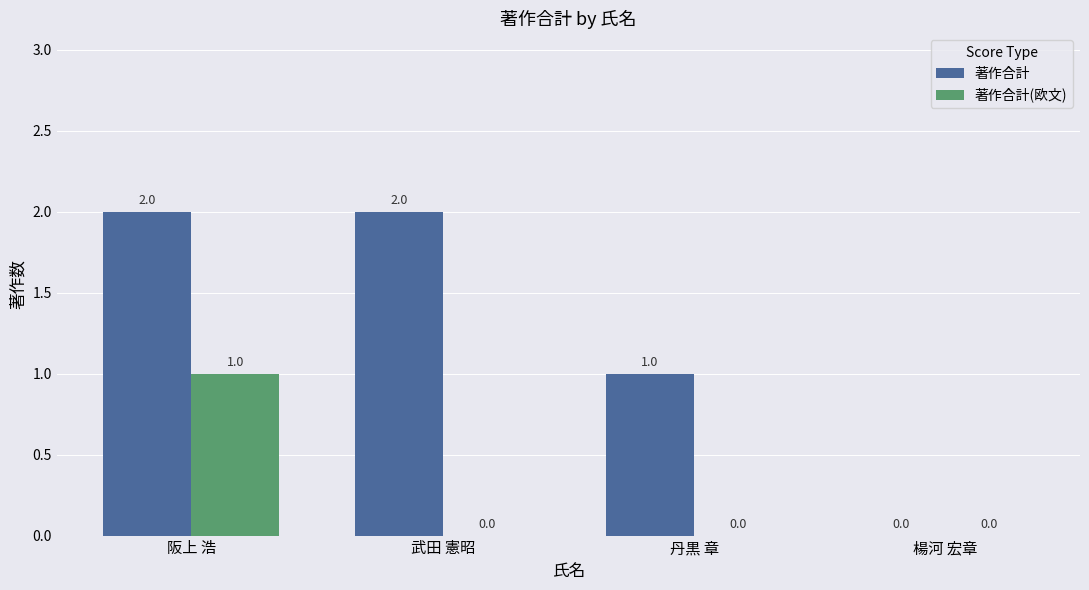

What are all the series names shown in the legend?

著作合計, 著作合計(欧文)